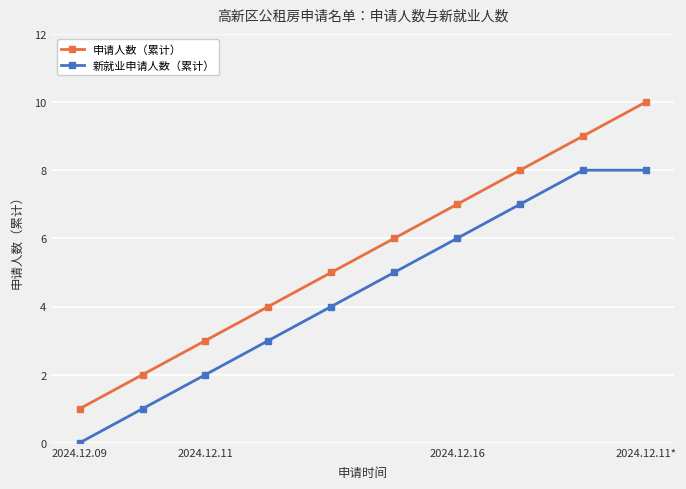

Which series has the largest total across all categories?

申请人数（累计）